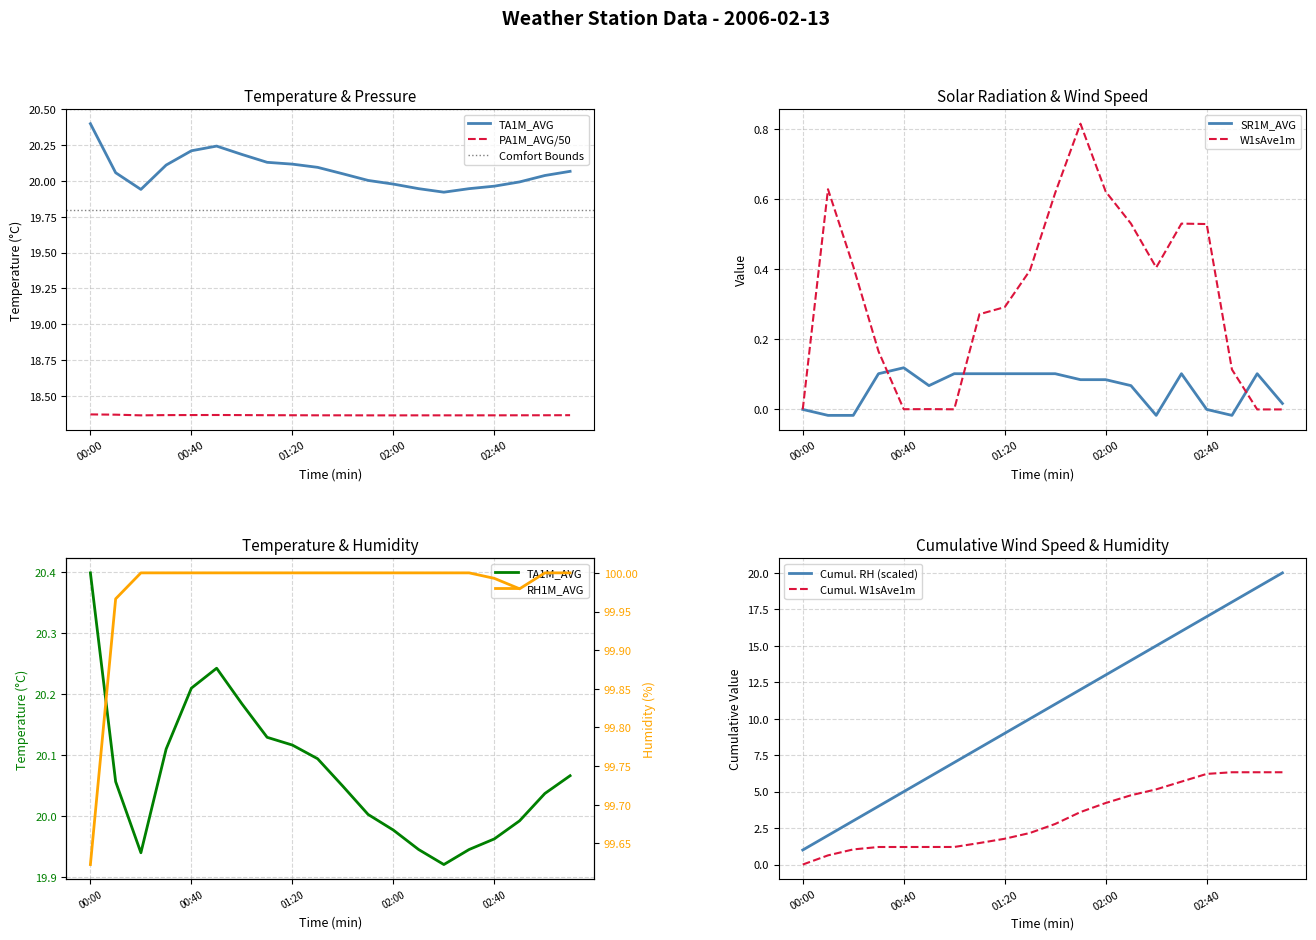

What is the minimum value for Cumul. RH (scaled)?

1.0